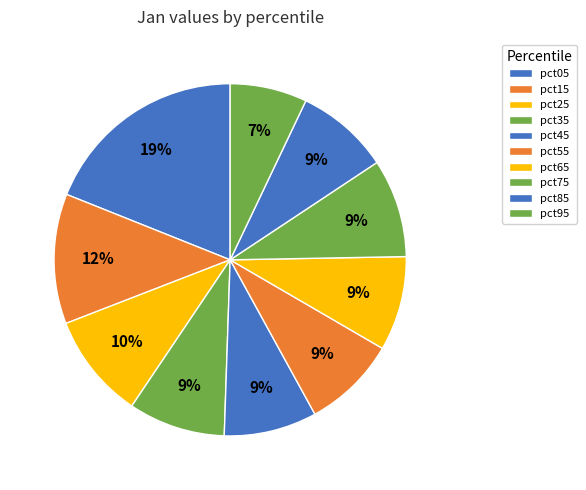

Is it true that pct15 is 12% of the pie?

True